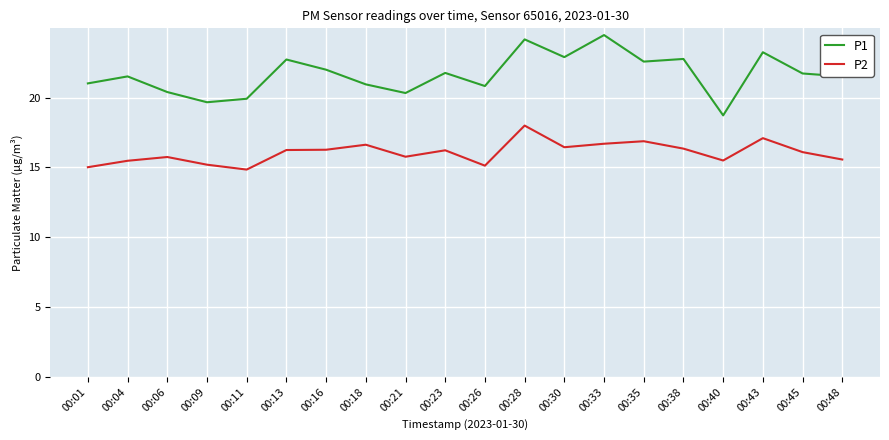

What is the maximum value for P1?

24.5